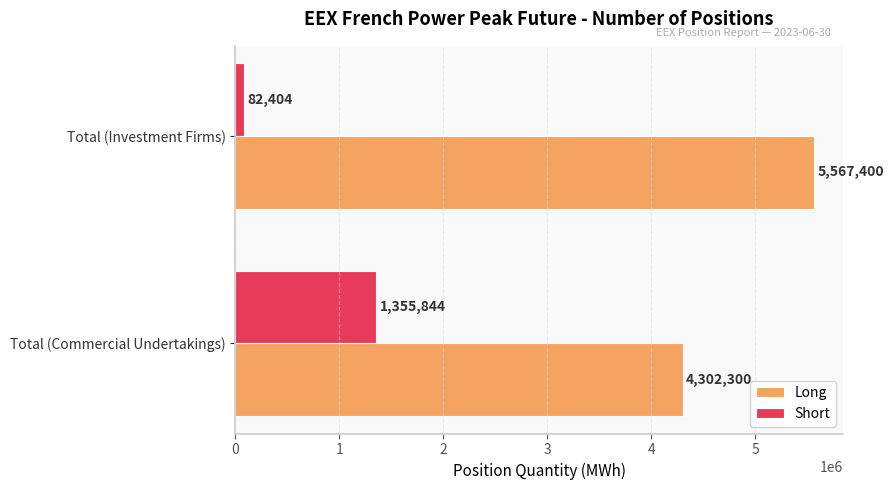

Which series has the largest range (max minus min)?

Short